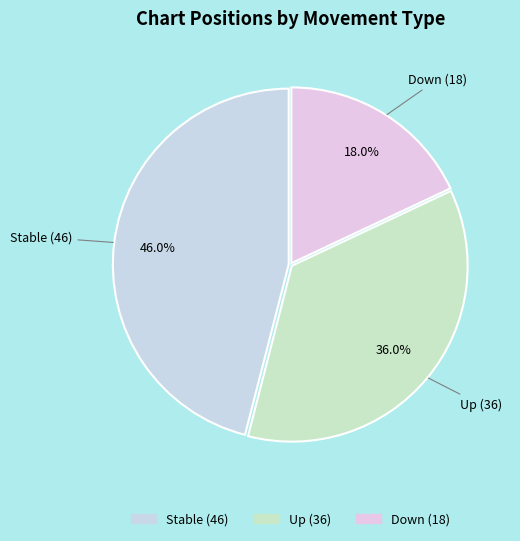

Count the number of slices in the pie.

3